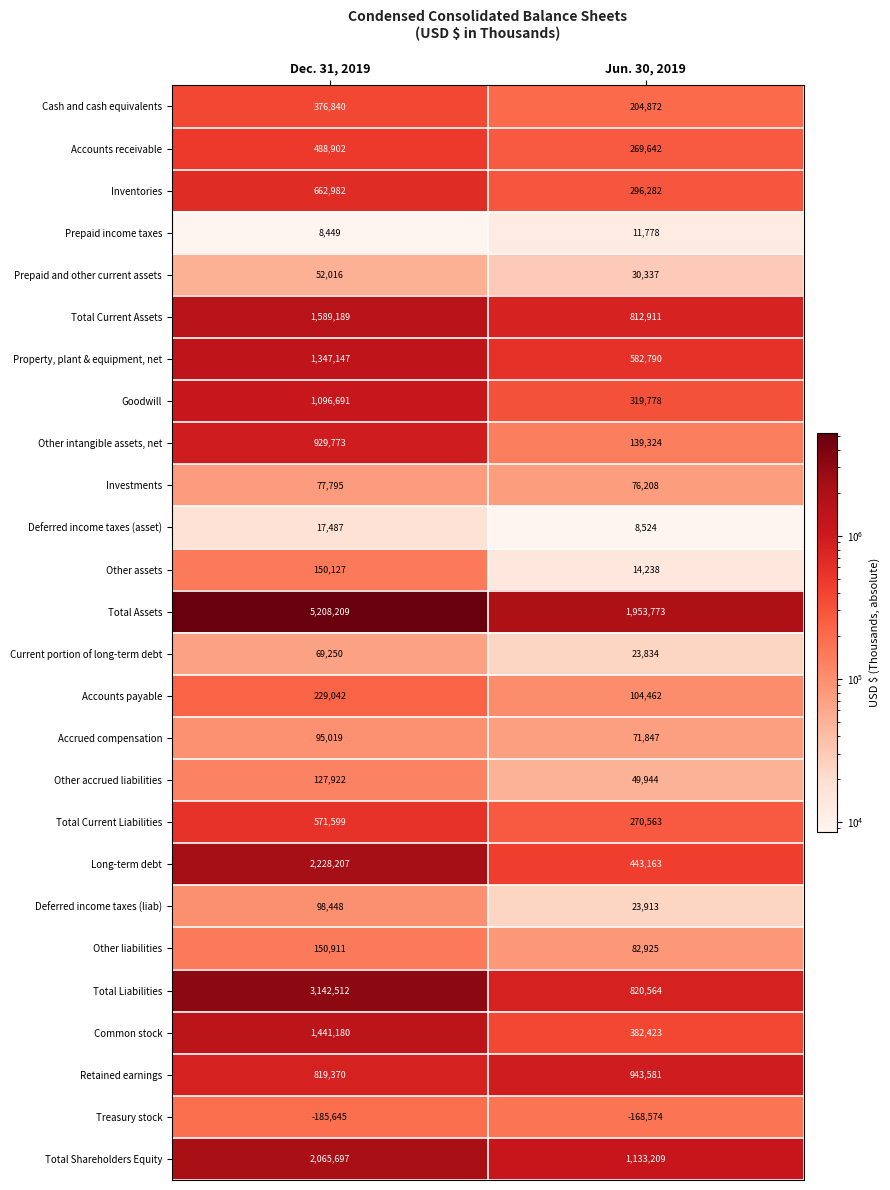

Read the Goodwill value at Jun. 30, 2019.

319778